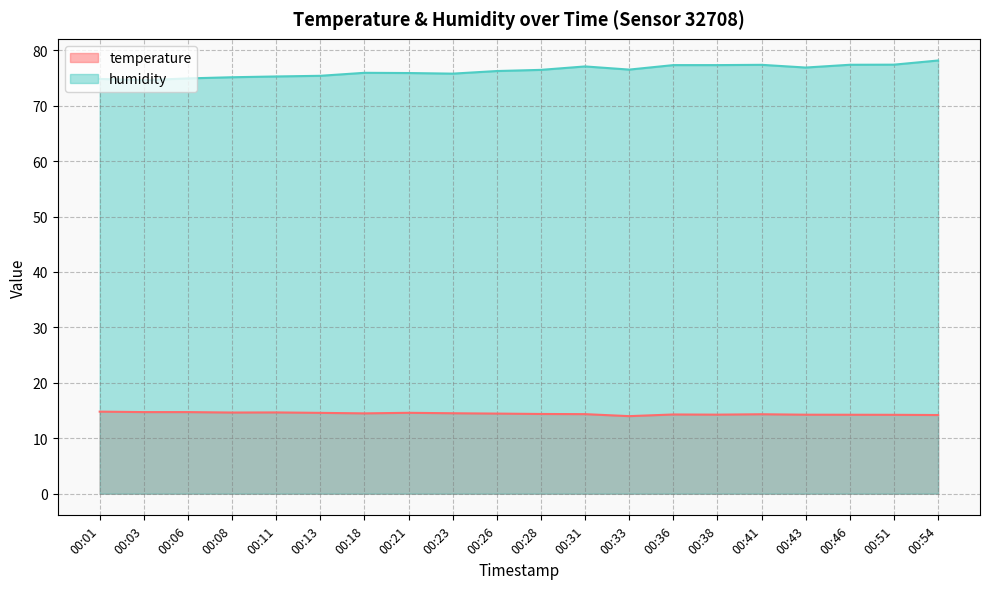

What is the value of the temperature point at the 4th from the left?

14.6